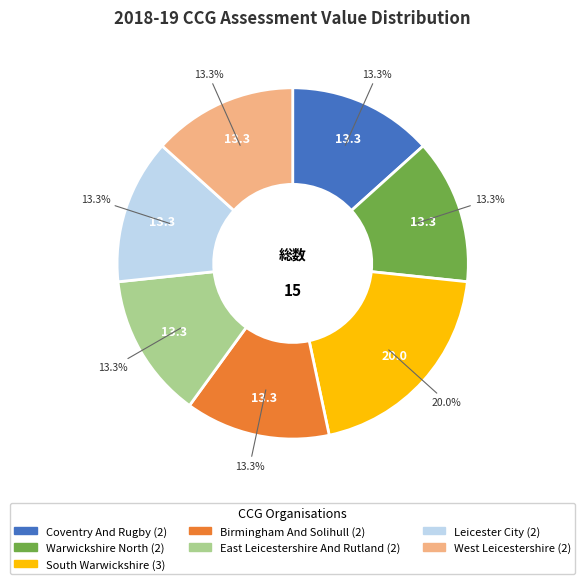

Is there any slice that represents more than half of the pie?

No